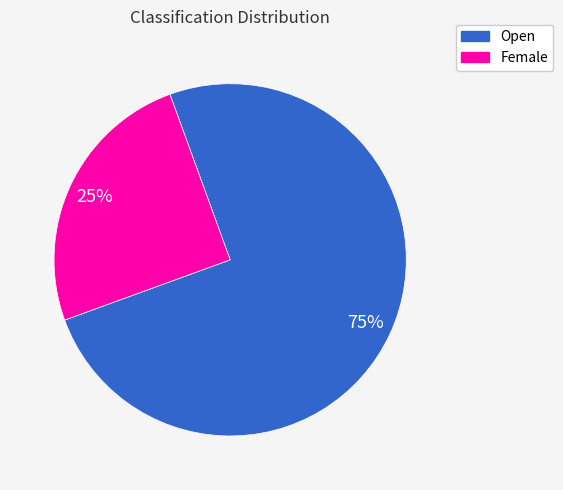

Which category has the smallest portion of the pie?

Female